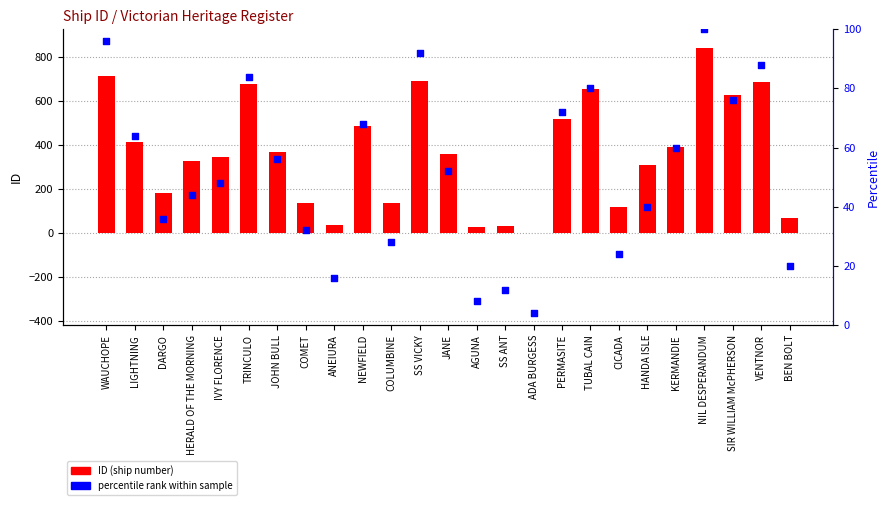

Which series reaches the maximum Y coordinate?

ID (ship number)